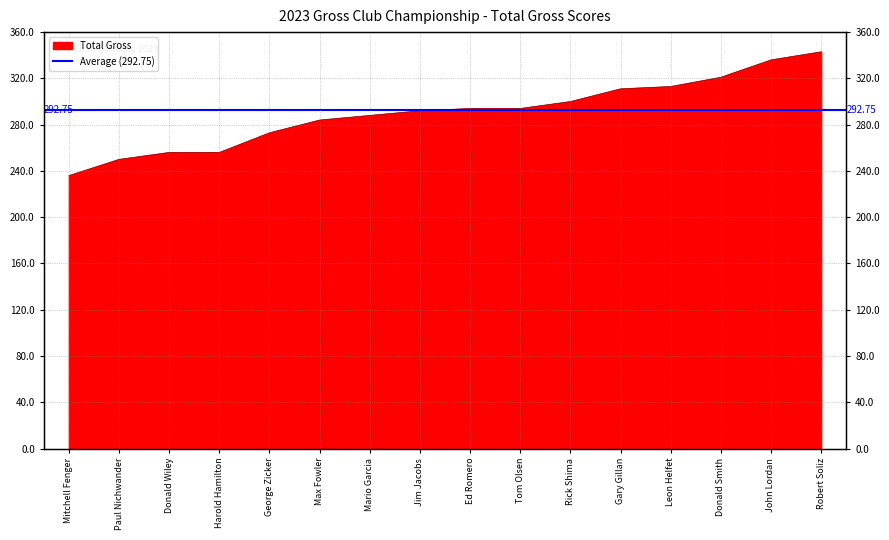

Reading right to left, extract all data points from this chart.

343	336	321	313	311	300	294	294	292	288	284	273	256	256	250	236